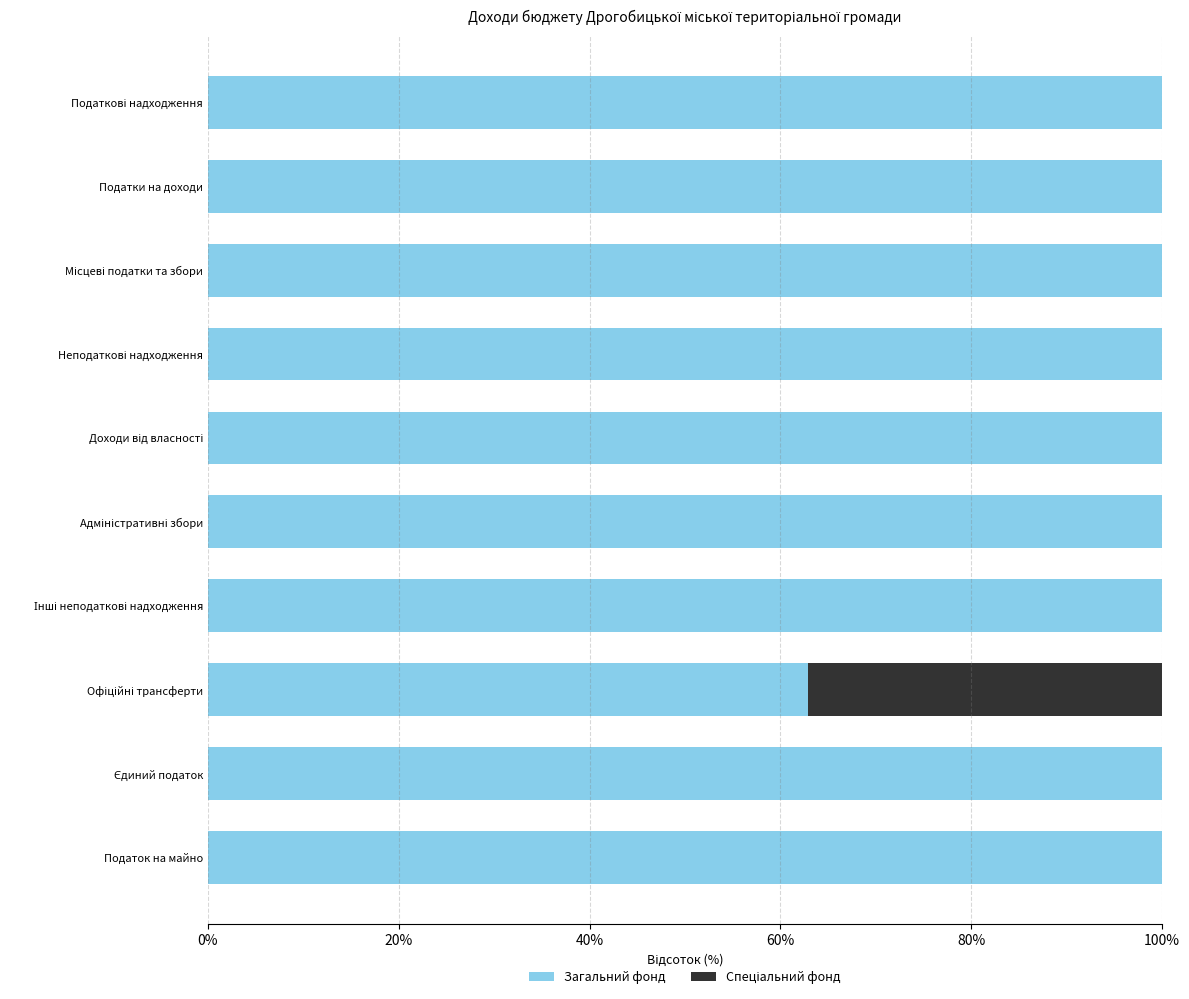

What is the maximum value for Загальний фонд?

100.0